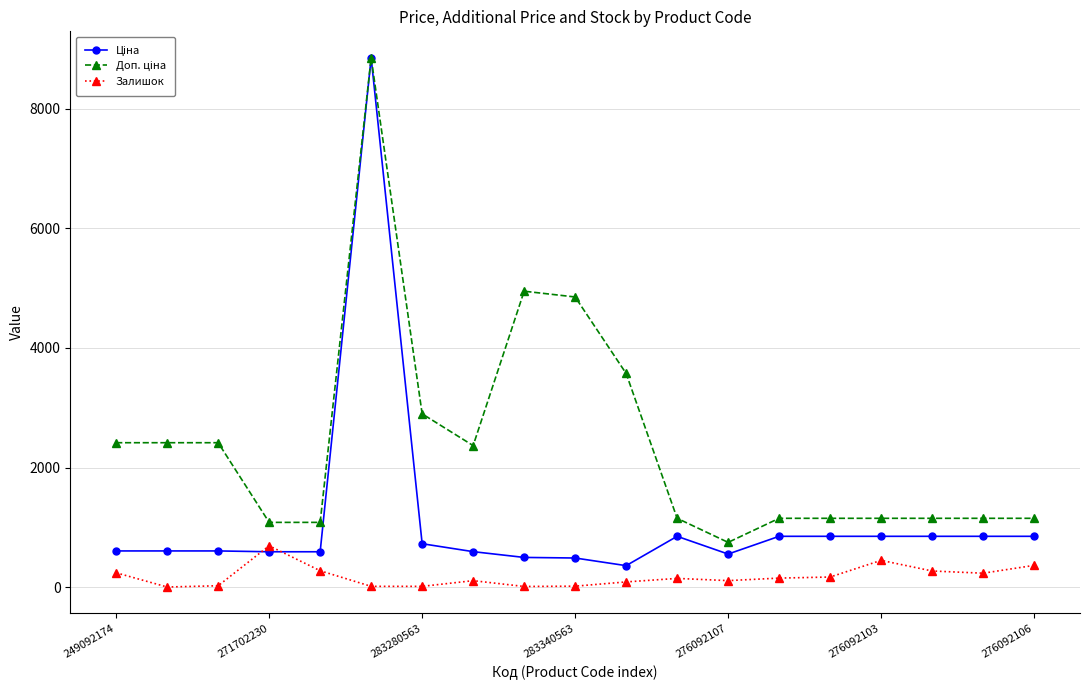

What is the greatest value displayed?

8856.7